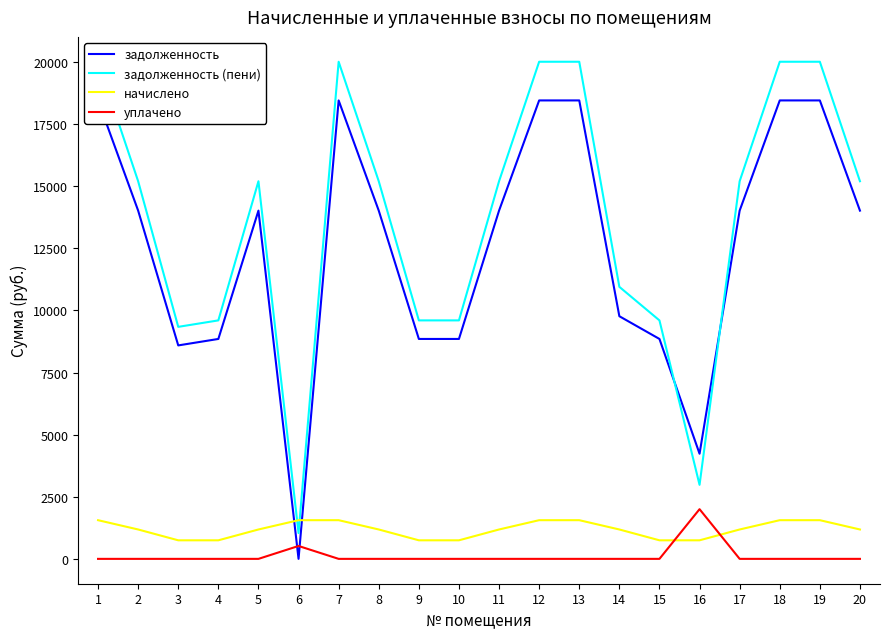

How many distinct data groups are displayed?

4